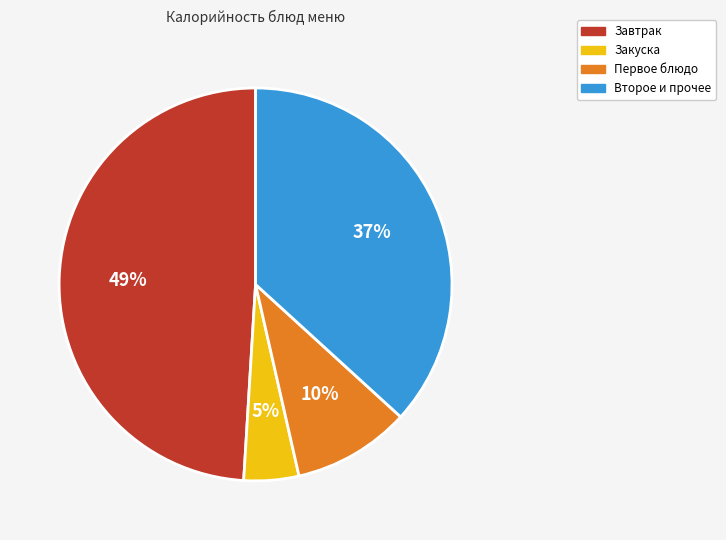

Does any single category account for the majority?

No